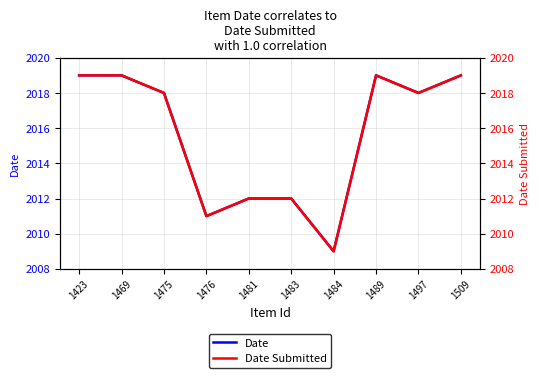

What are all the series names shown in the legend?

Date, Date Submitted